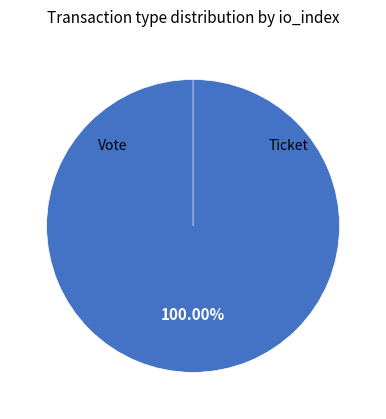

Which category accounts for the majority?

Vote